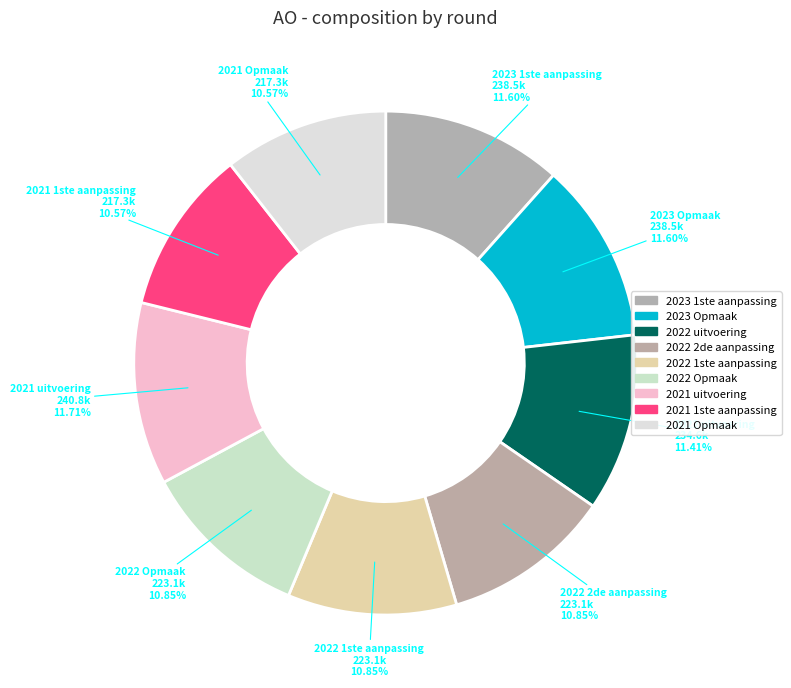

Approximately how many times larger is the value at 2022 Opmaak compared to 2023 Opmaak?

0.9